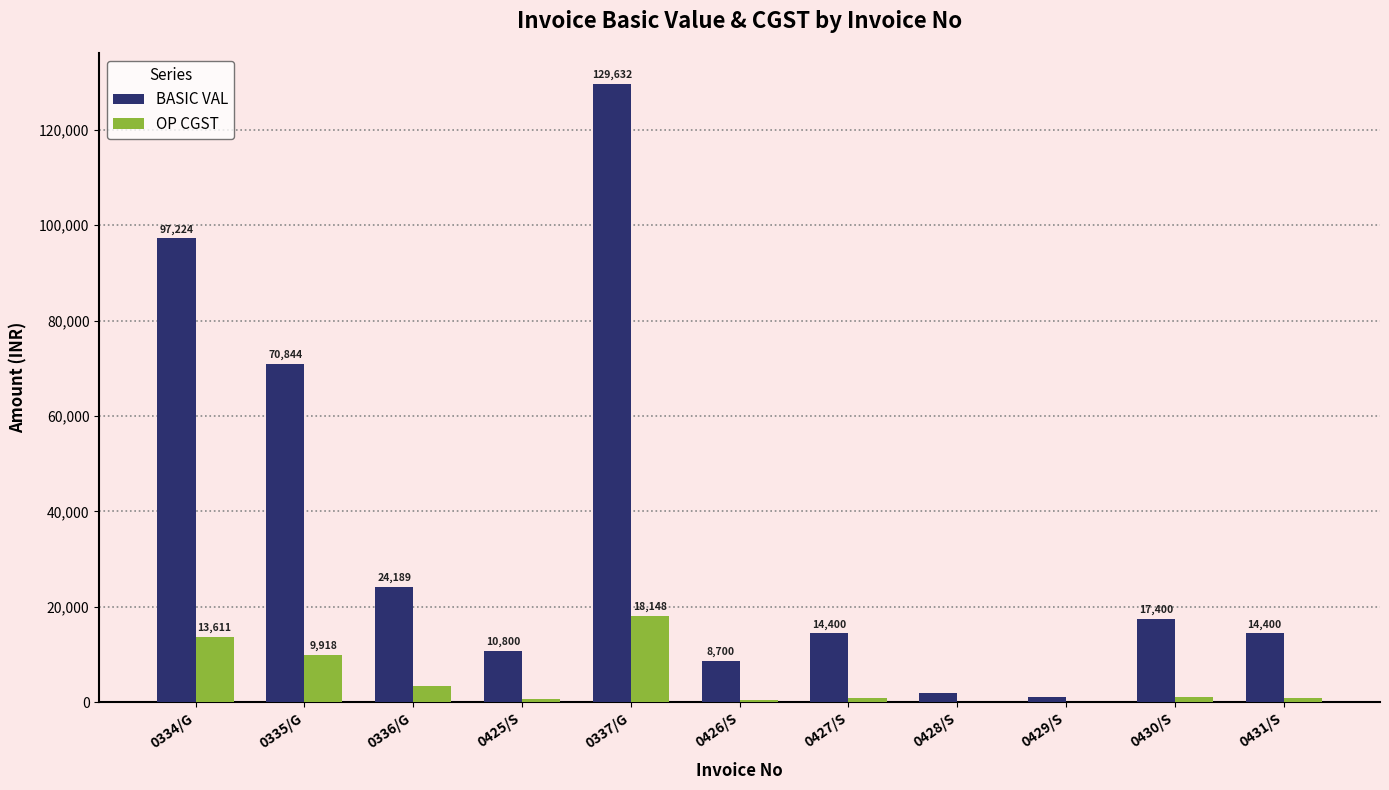

Are the bars grouped side by side (vs. stacked)?

Yes